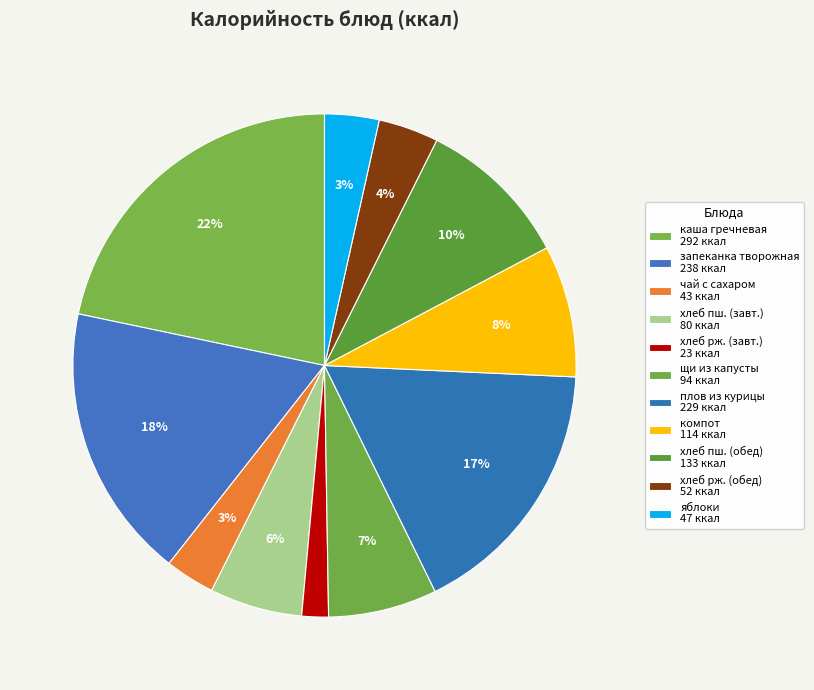

Count the number of slices in the pie.

11